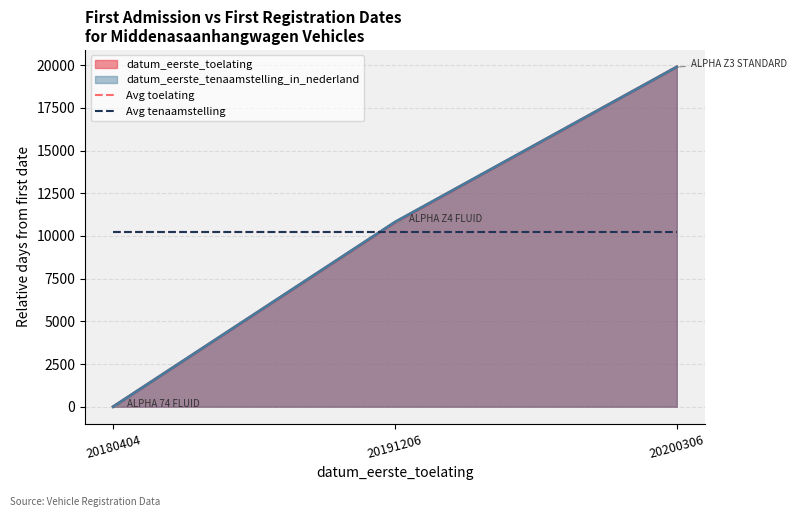

What is the sum of the Avg tenaamstelling values at 20180404 and 20200306?

20478.7